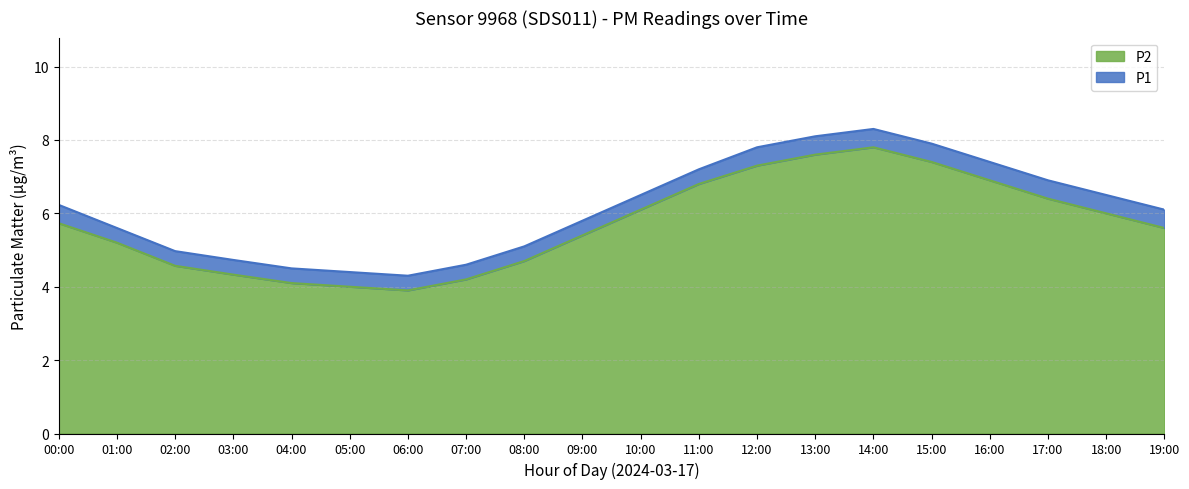

True or false: P1 and P2 cross at least once.

False